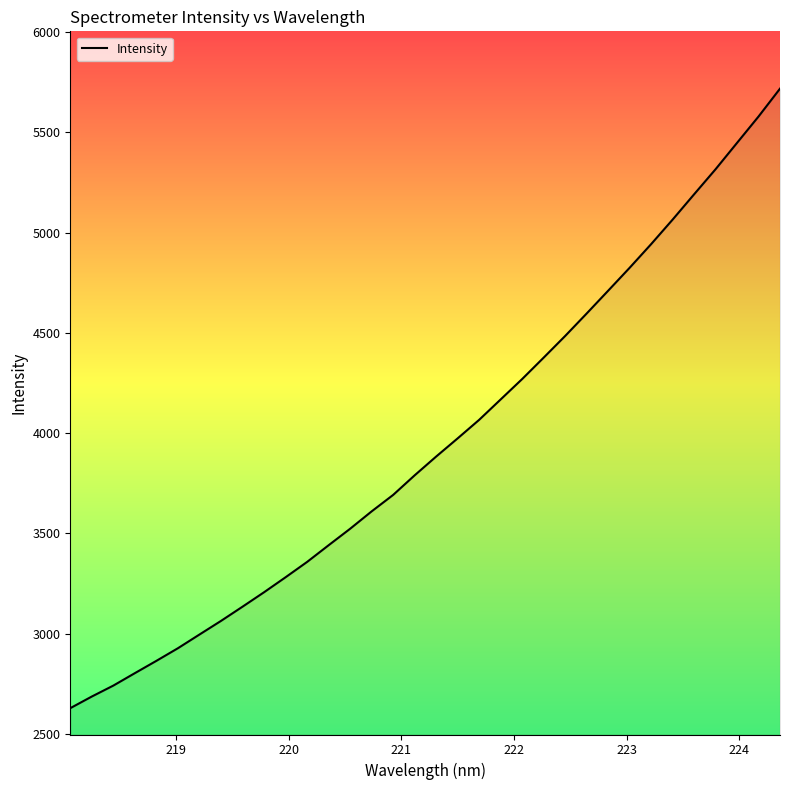

How many values exceed 3882?

17